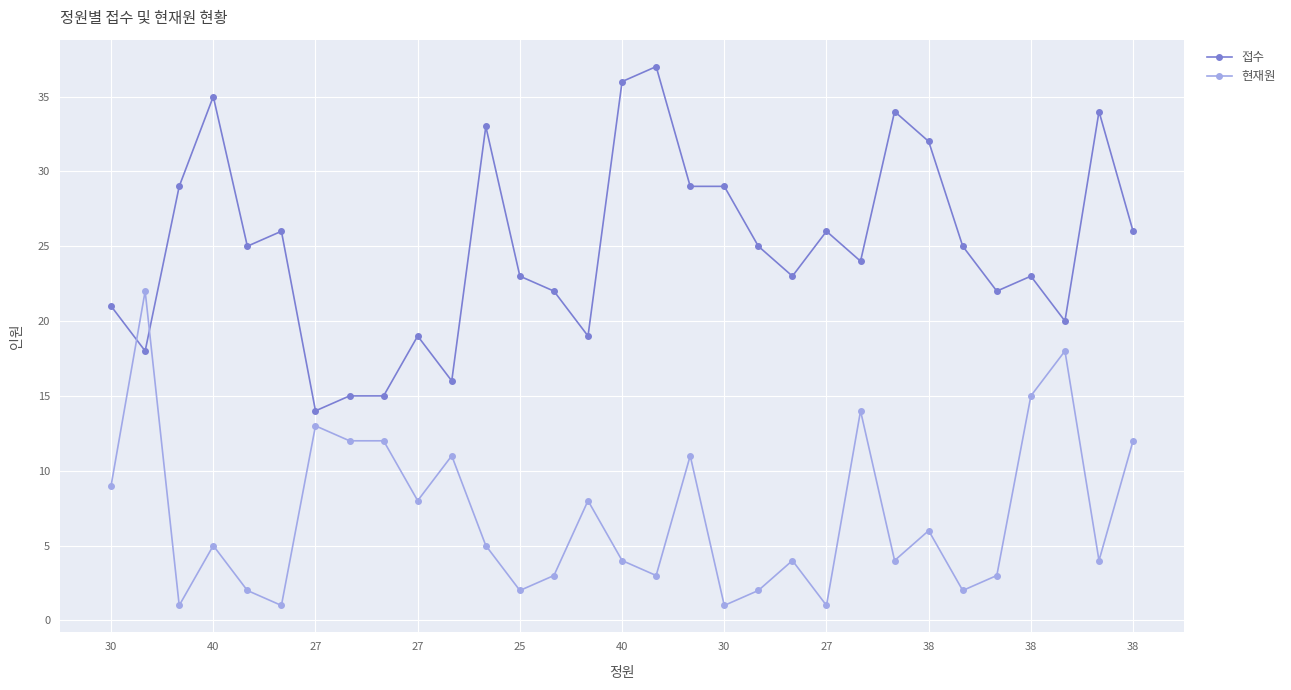

What is the smallest value displayed?

1